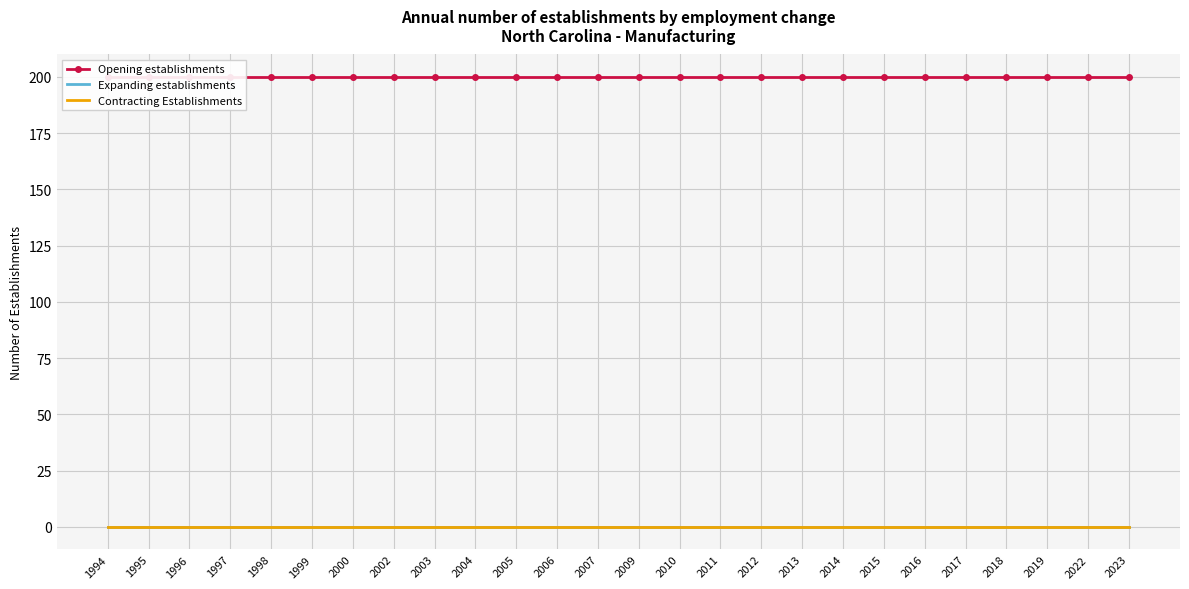

True or false: Expanding establishments and Contracting Establishments cross at least once.

False